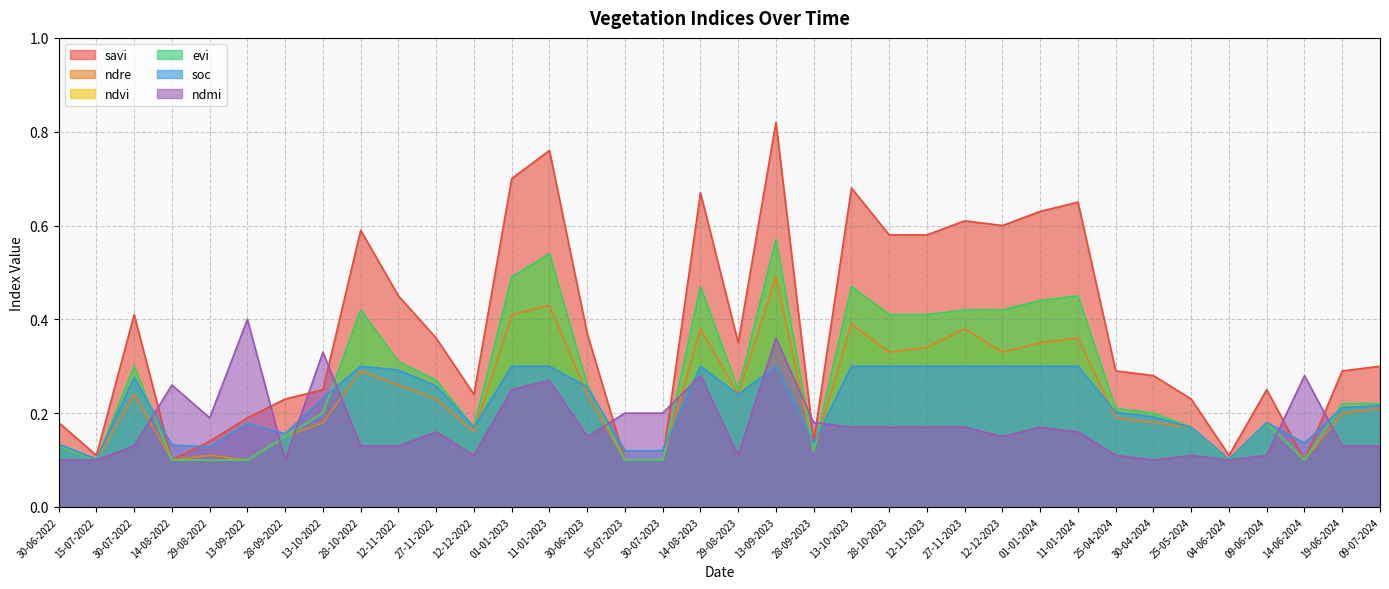

How many times do ndmi and soc cross each other?

10